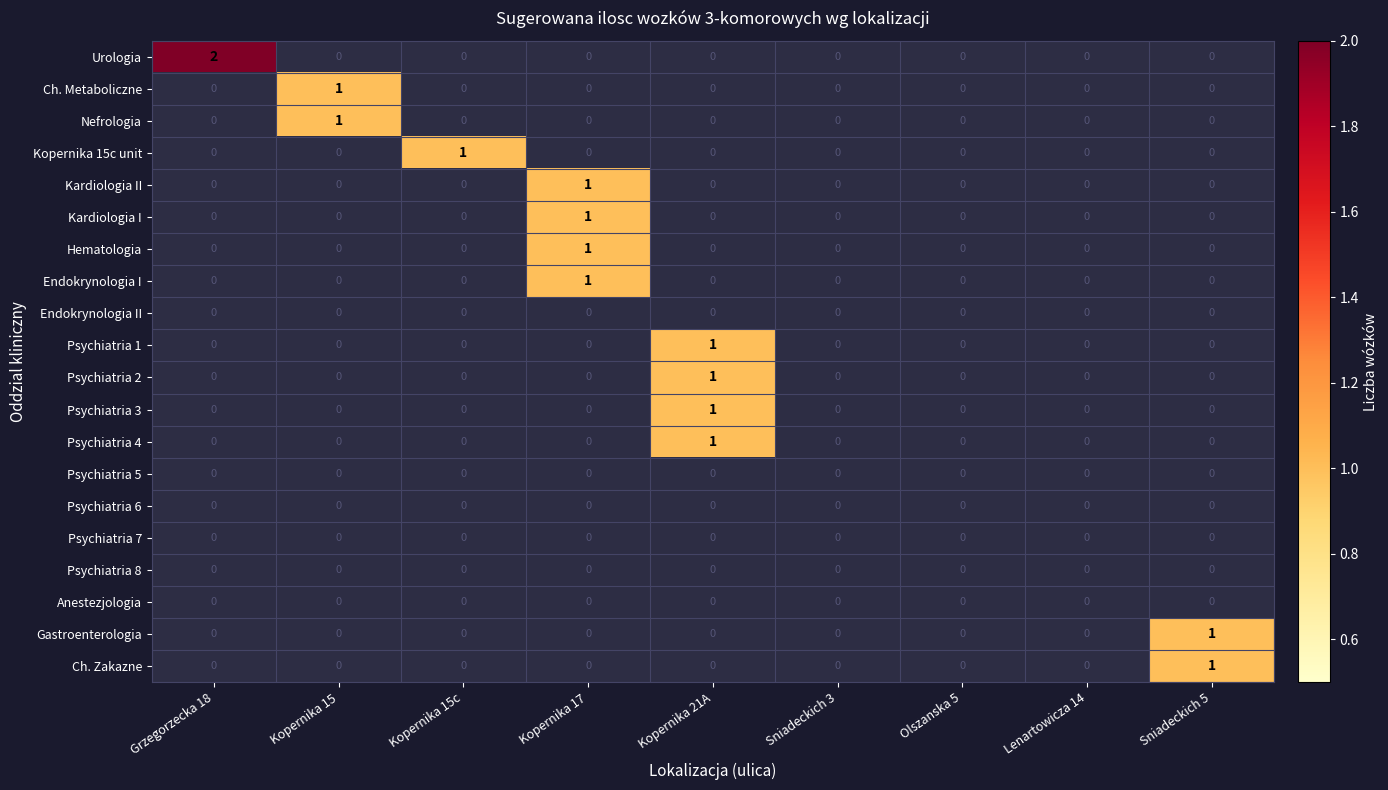

What is the total value across all series at Kopernika 21A?

4